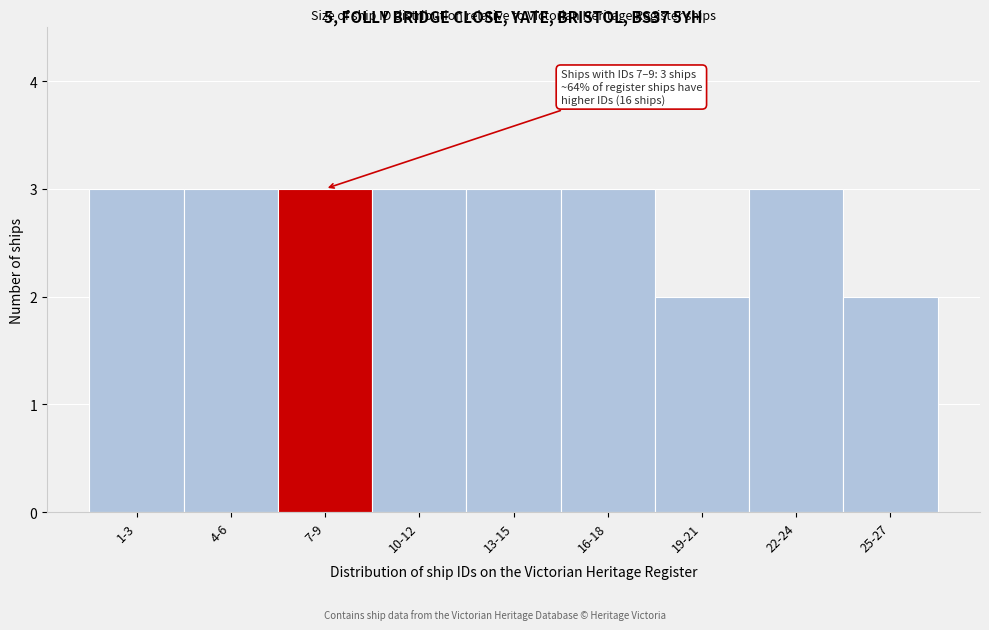

Reading right to left, extract all data points from this chart.

25-27=2	22-24=3	19-21=2	16-18=3	13-15=3	10-12=3	7-9=3	4-6=3	1-3=3